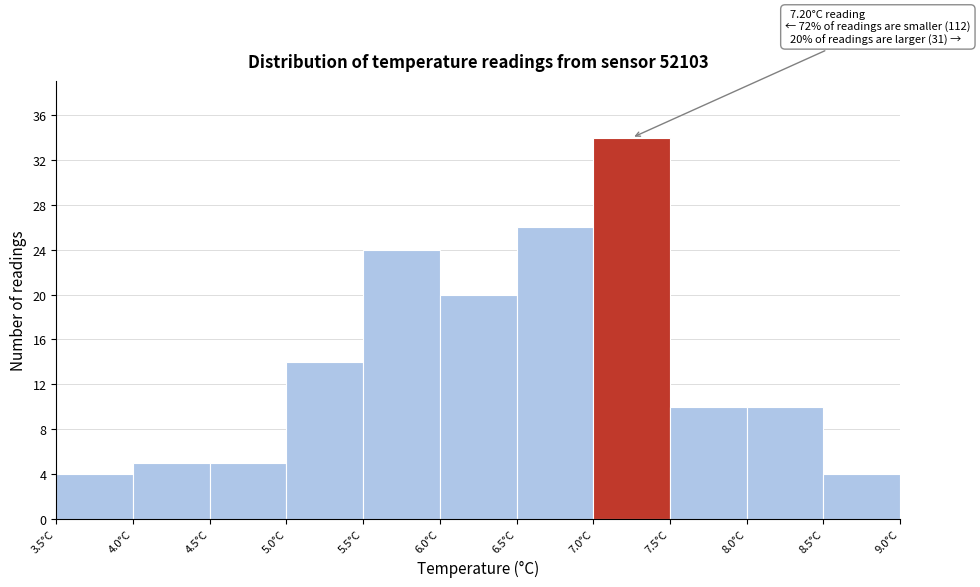

Over which range of the x-axis is the bar tallest?

7.0 to 7.5